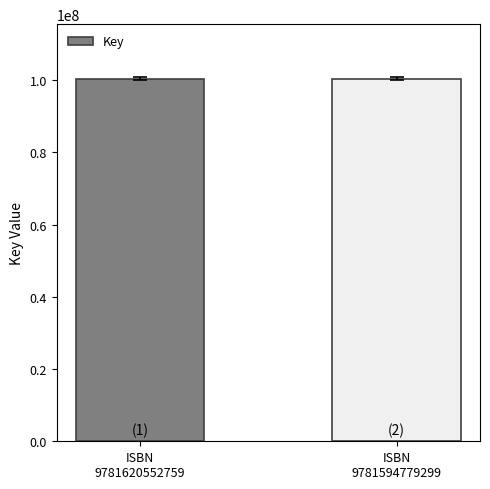

What is the difference between the values at ISBN
9781620552759 and ISBN
9781594779299?

466